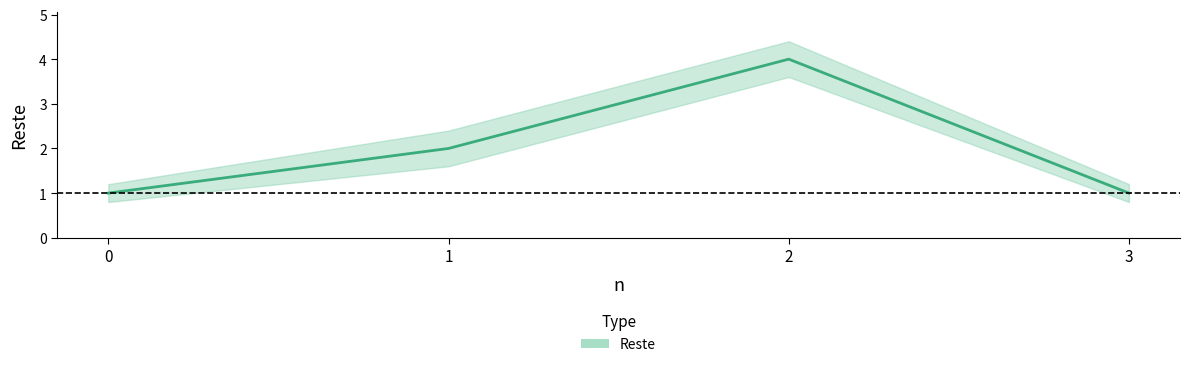

What value does the data have at 3?

1